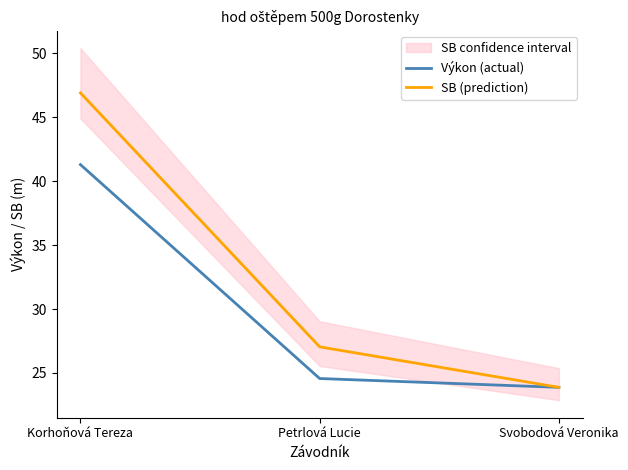

Is it true that Výkon (actual) equals 23.9 at Svobodová Veronika?

True